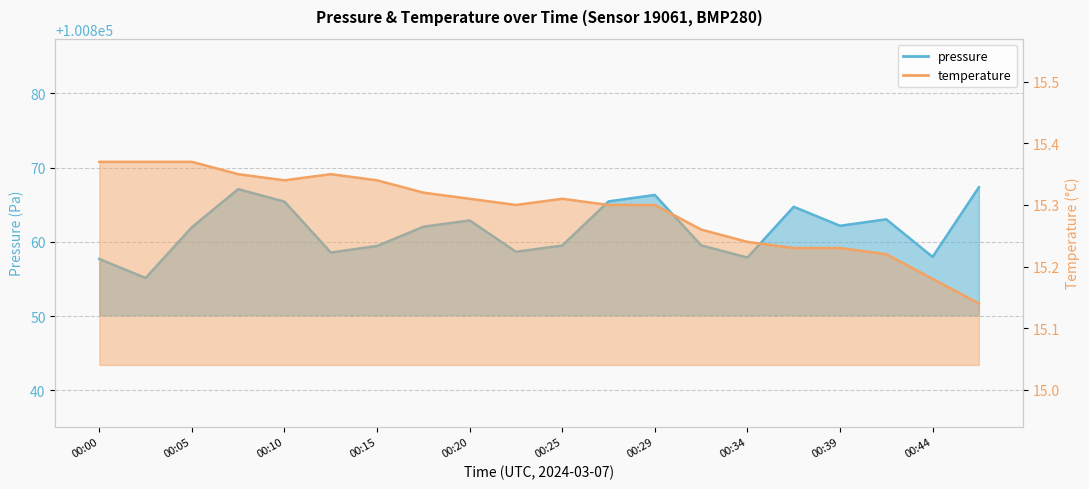

What is the sum of all temperature values?

305.8